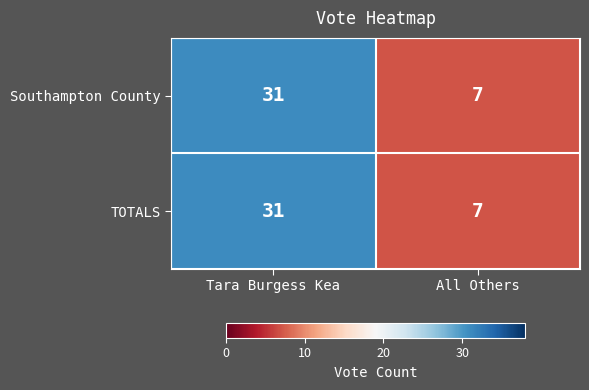

The value of Southampton County at Tara Burgess Kea is 31. True or false?

True